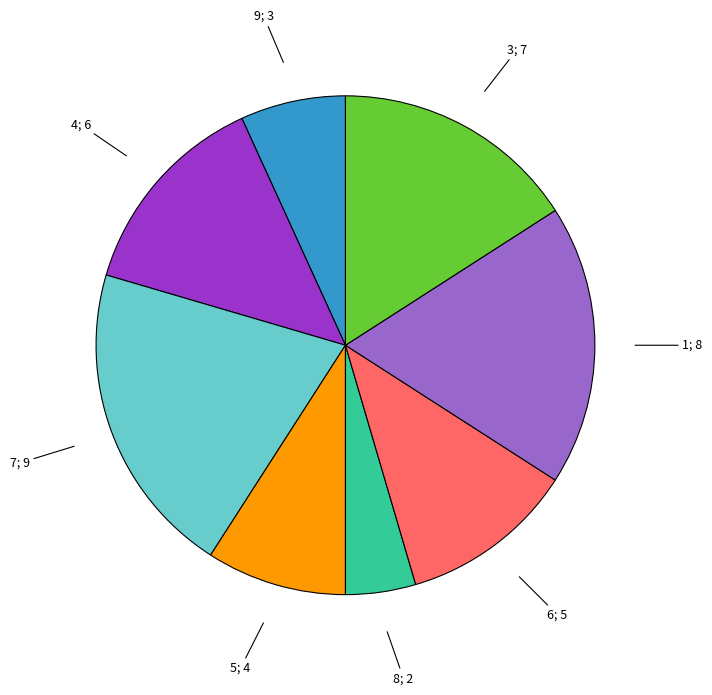

Is there a majority slice in this chart?

No